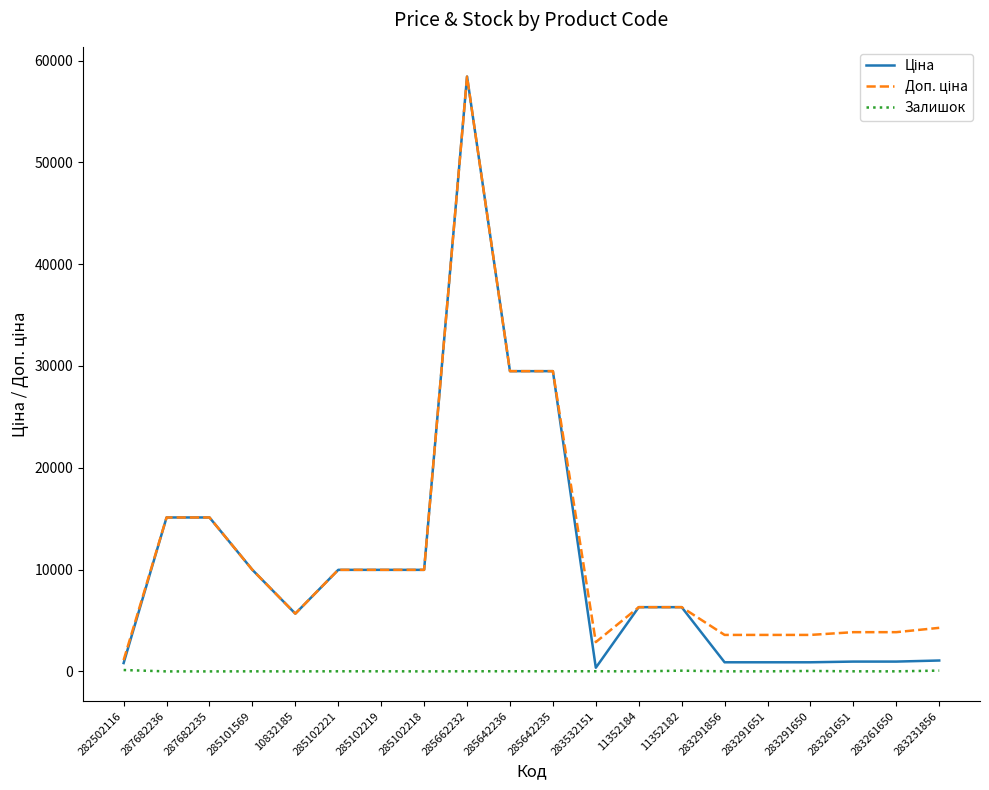

At which category is the sum across all series the highest?

285662232